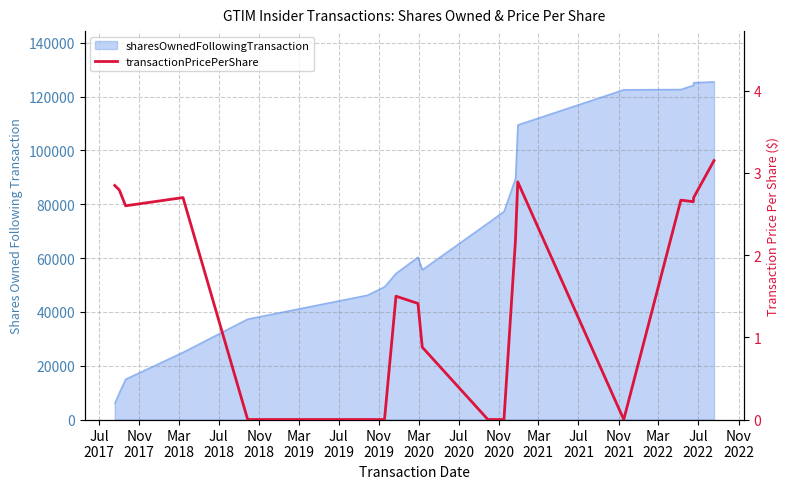

At which label does the data first exceed 2?

Jul
2017